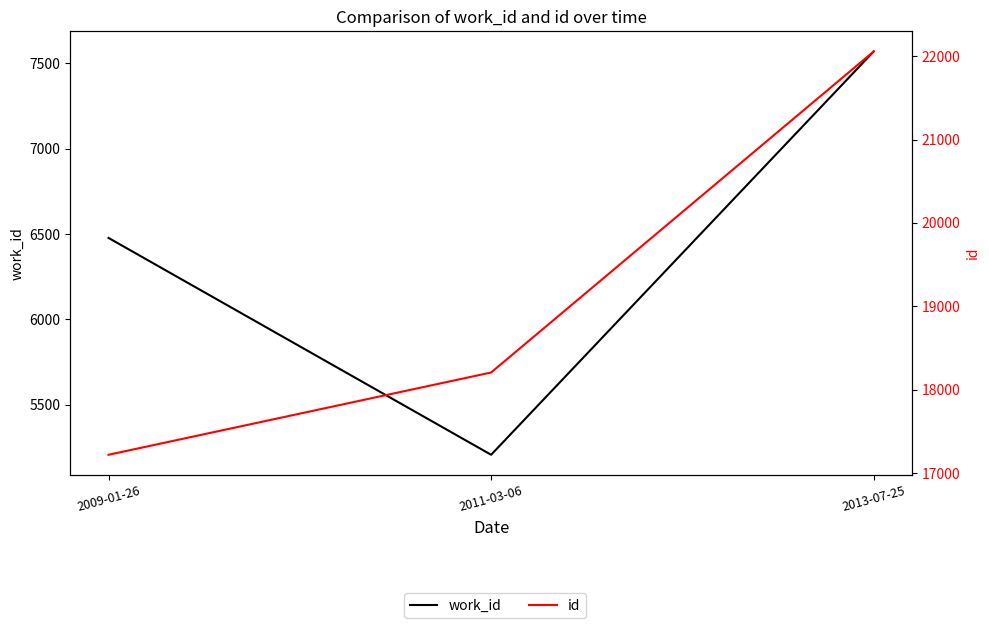

What is the approximate value of id at 2009-01-26?

17219